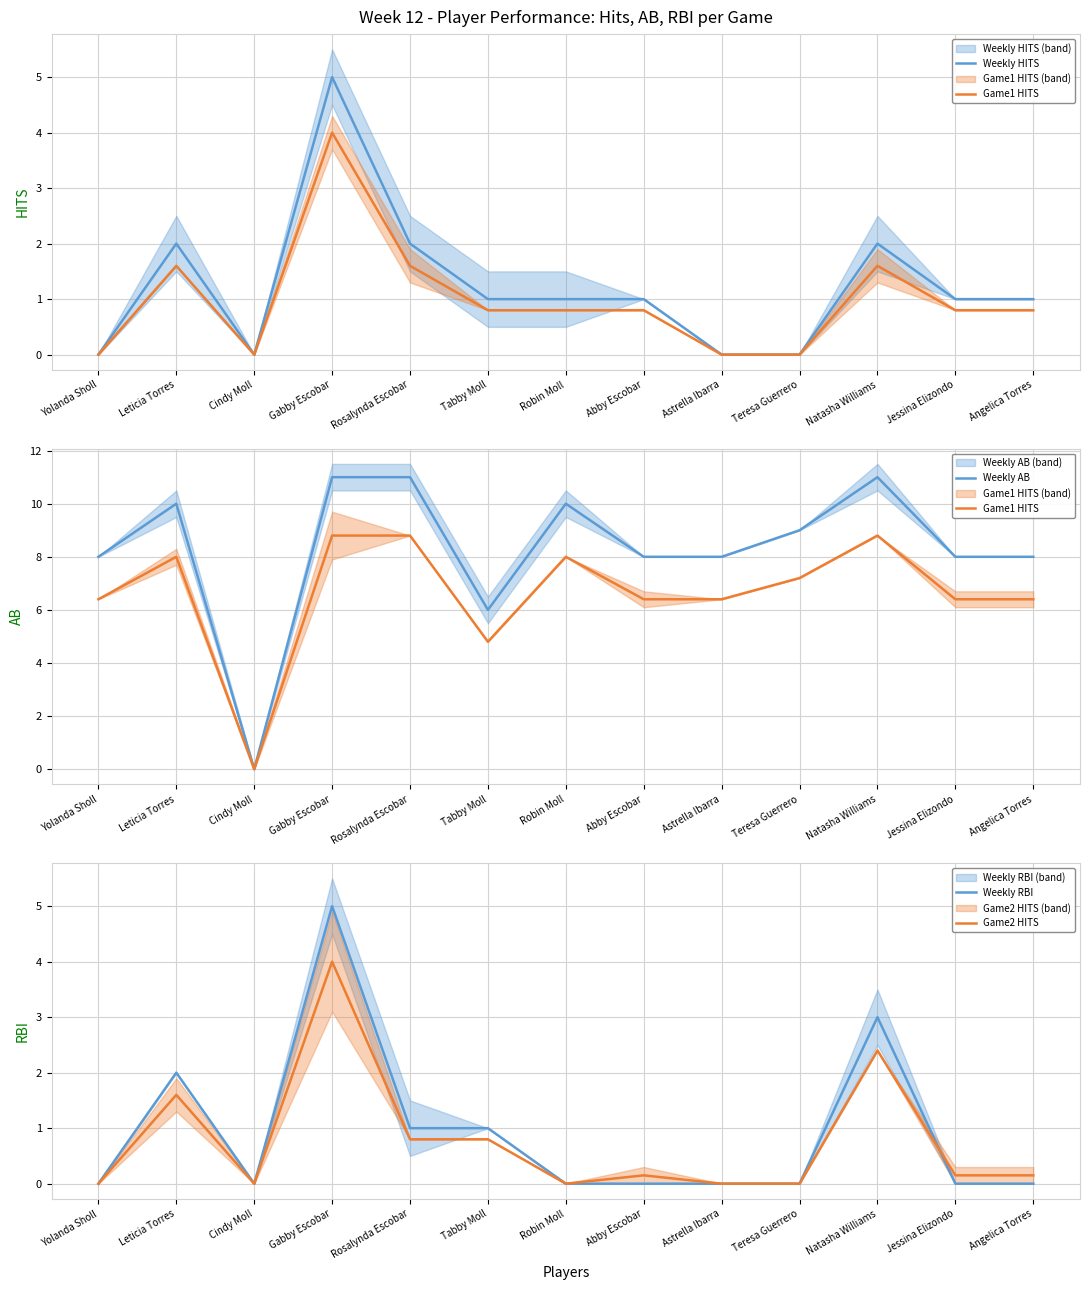

Which category has the highest value across all series?

Gabby Escobar